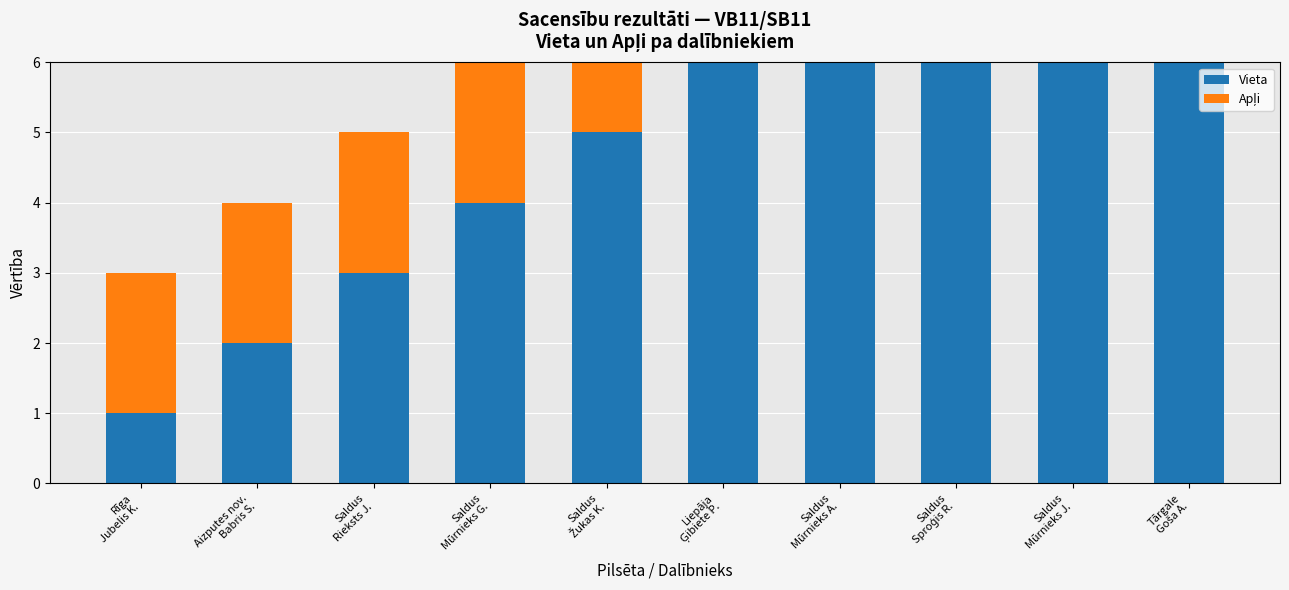

What value does the Apļi series have at Aizputes nov.
Babris S.?

2